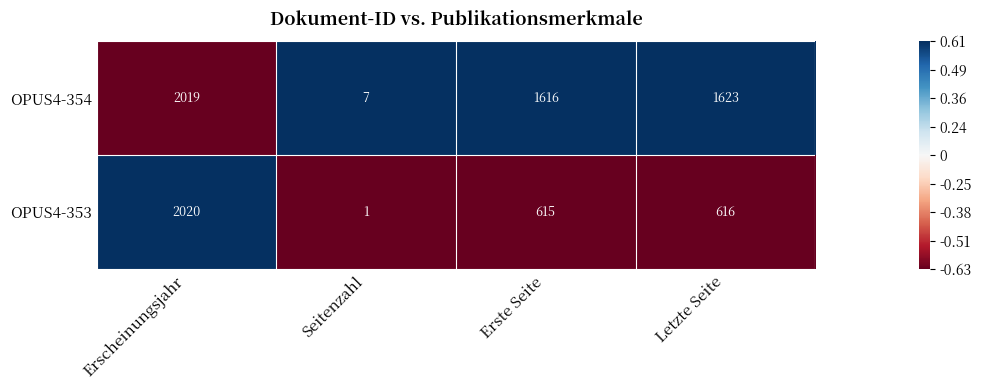

Where is OPUS4-354 nearest to the value 1013?

Erste Seite